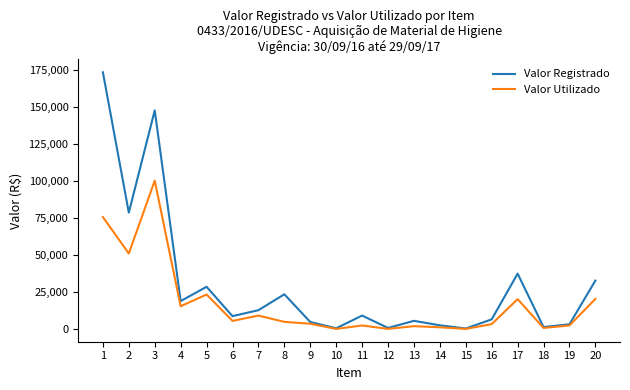

How many lines are shown in the chart?

2